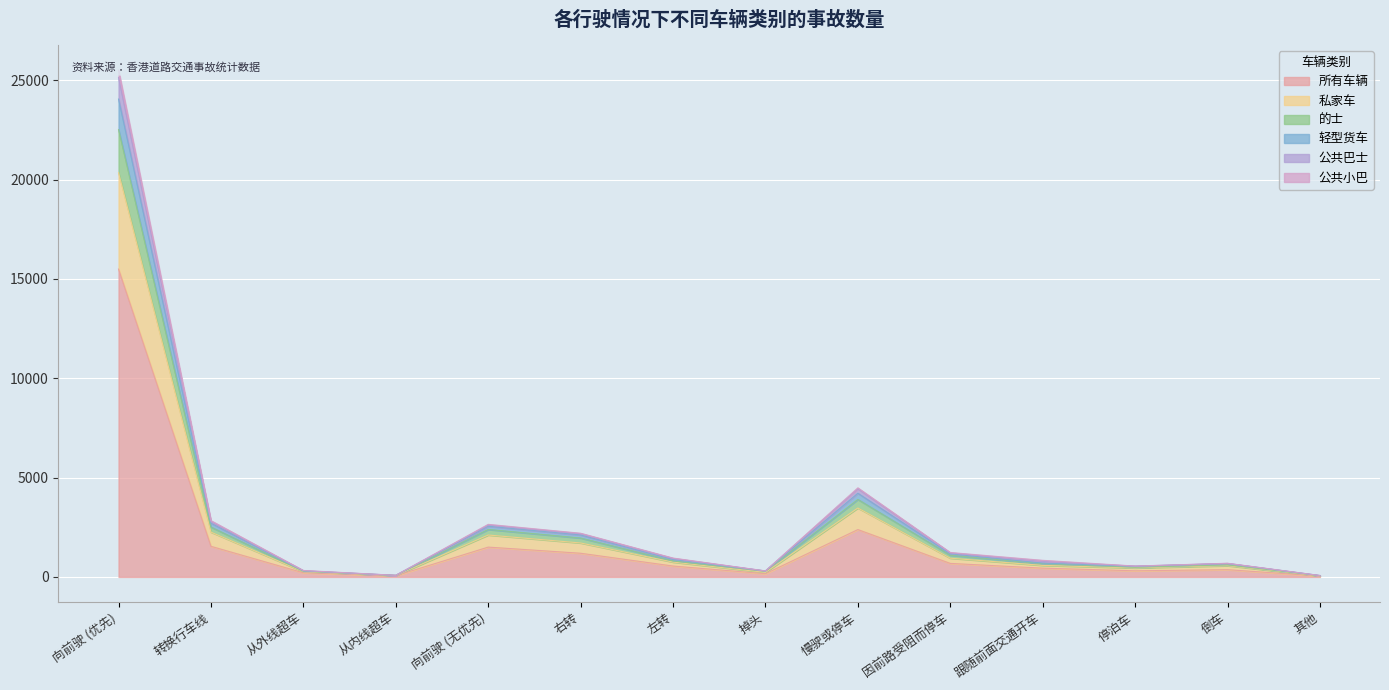

Between 向前驶 (优先) and 从内线超车, which series saw the biggest shift?

公共巴士